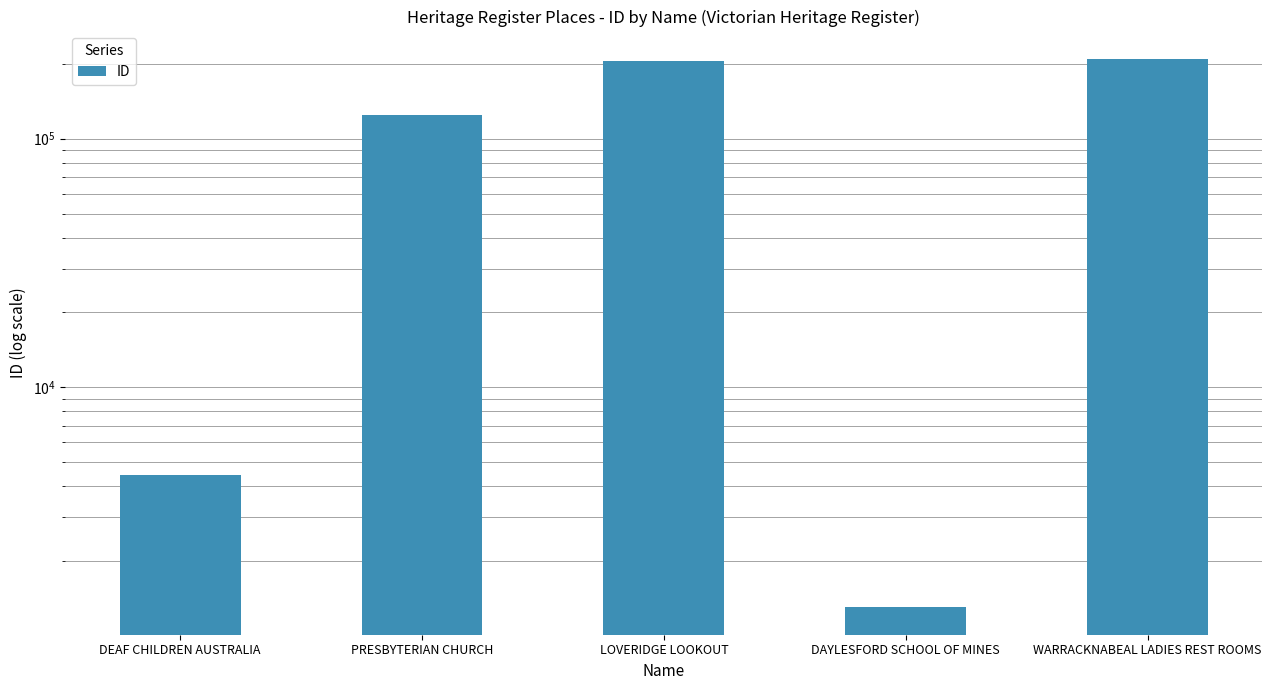

What is the value of the 3rd bar from the left?

206243